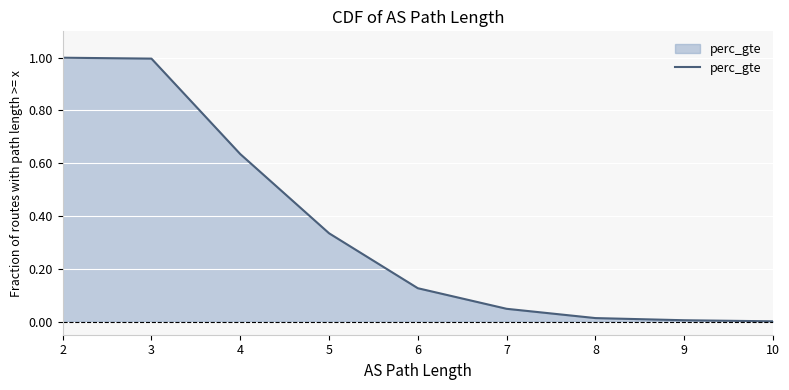

Is it true that the value at 3 is 1.5?

False